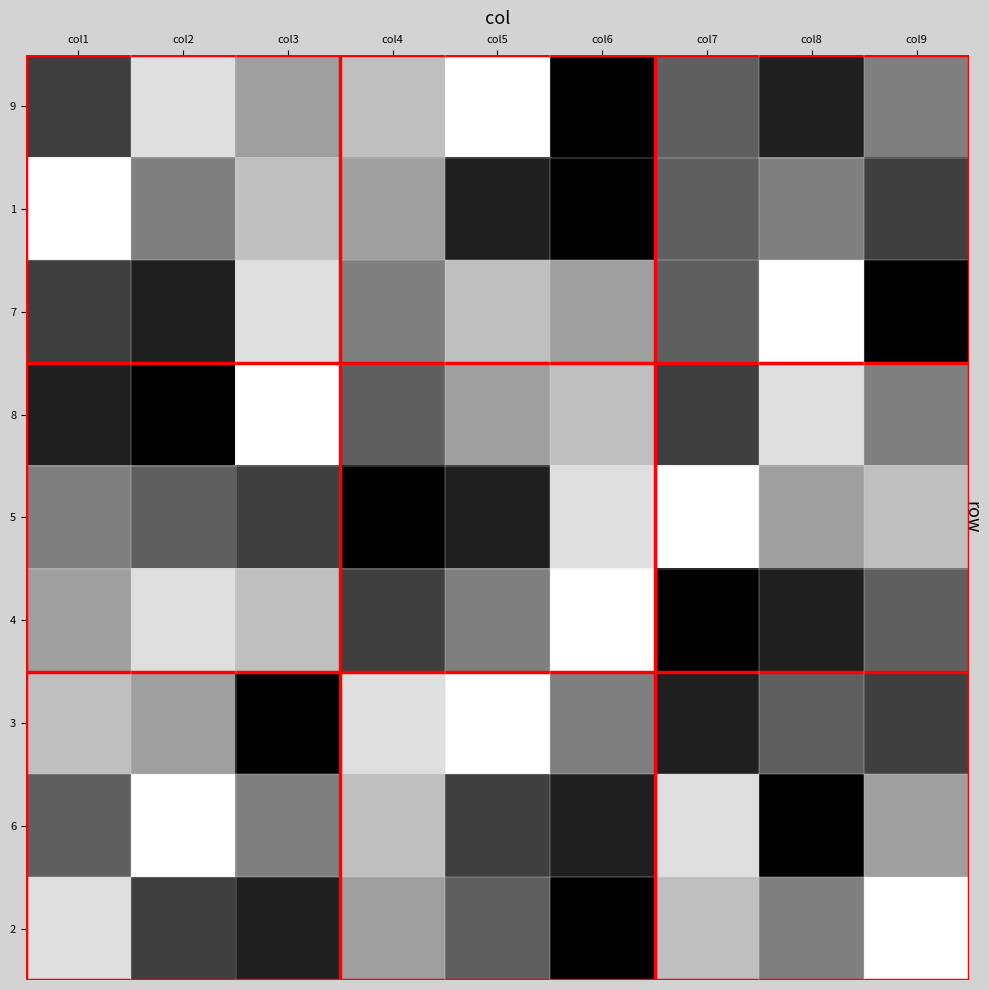

Which series has the largest range (max minus min)?

9